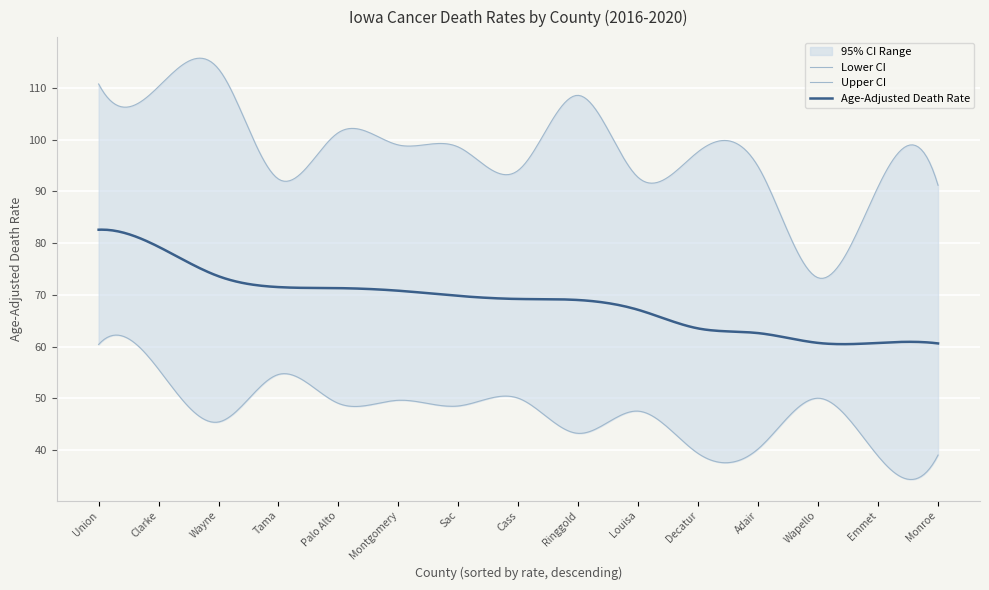

Does the chart display data point markers on the line(s)?

No